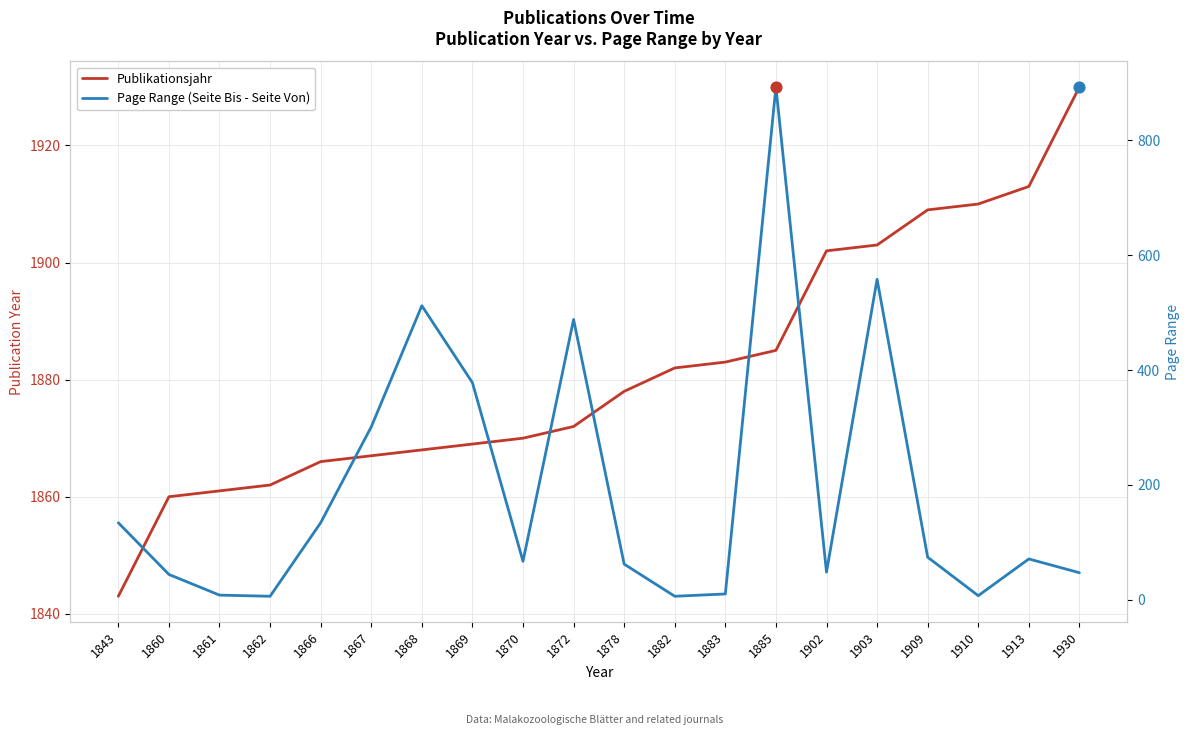

Which series has the largest total across all categories?

Publikationsjahr